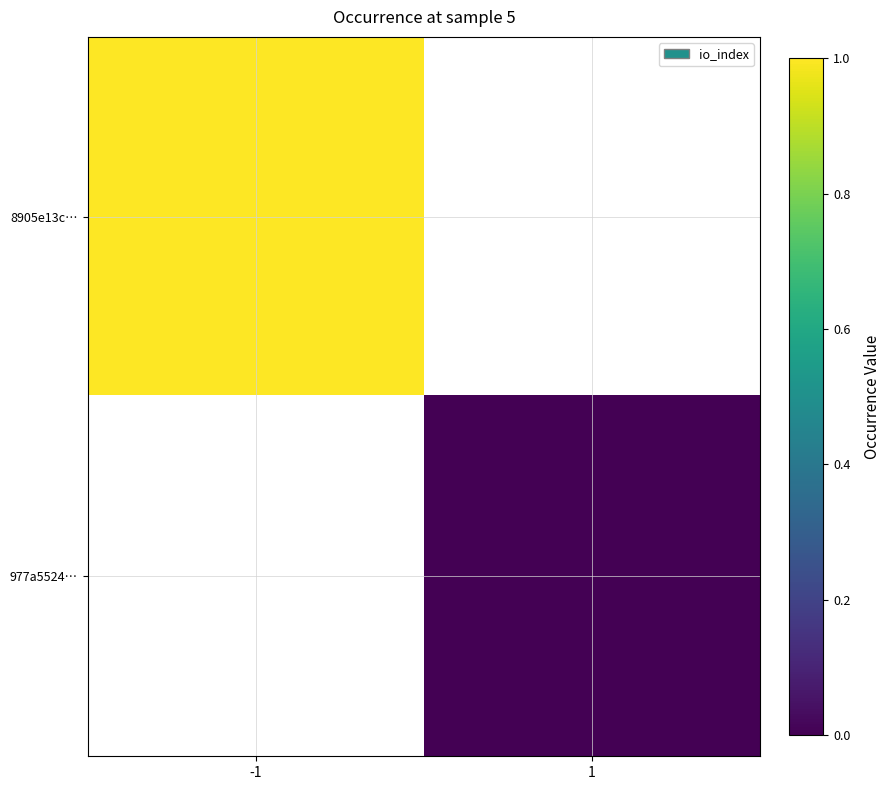

At which category does the chart reach its peak across all series?

-1